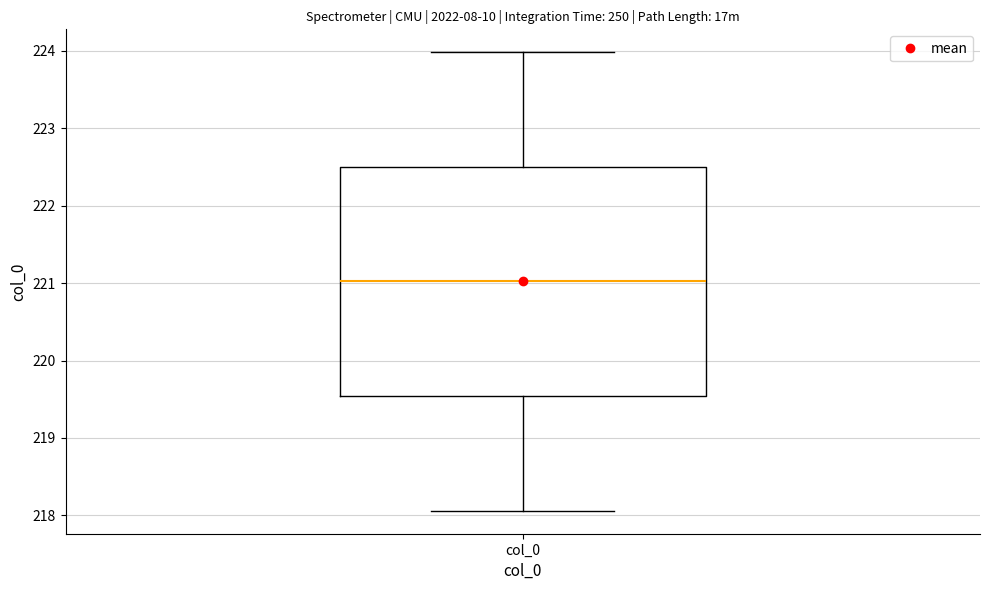

Where does the lower whisker of the box for col_0 end on the y-axis? The values are not printed on the chart, so give them approximately, as read against the axis.

218.1